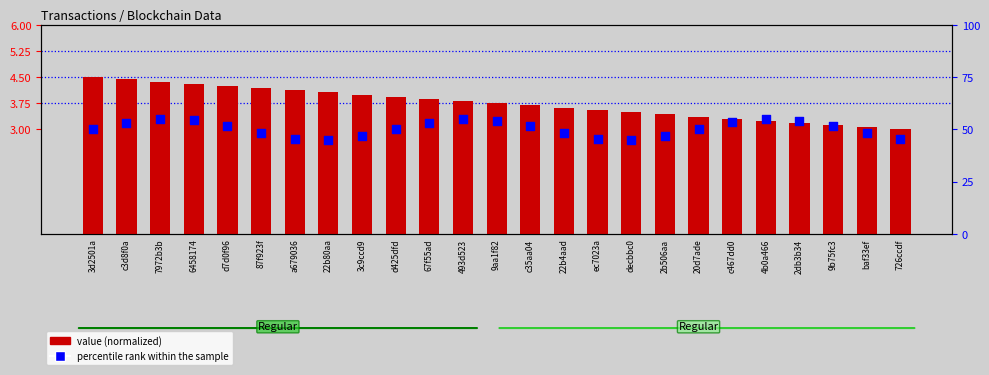

Which series has the largest total across all categories?

percentile rank within the sample